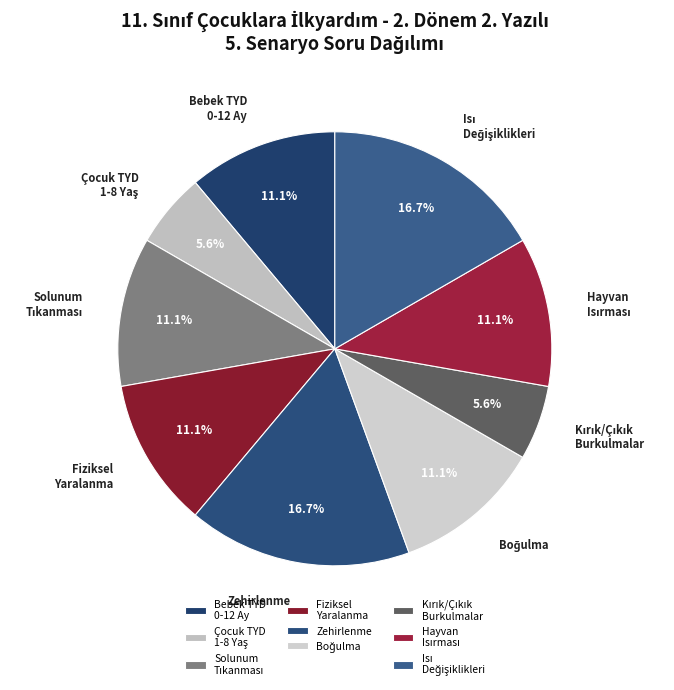

Which has a higher value, Zehirlenme or Fiziksel Yaralanma?

Zehirlenme